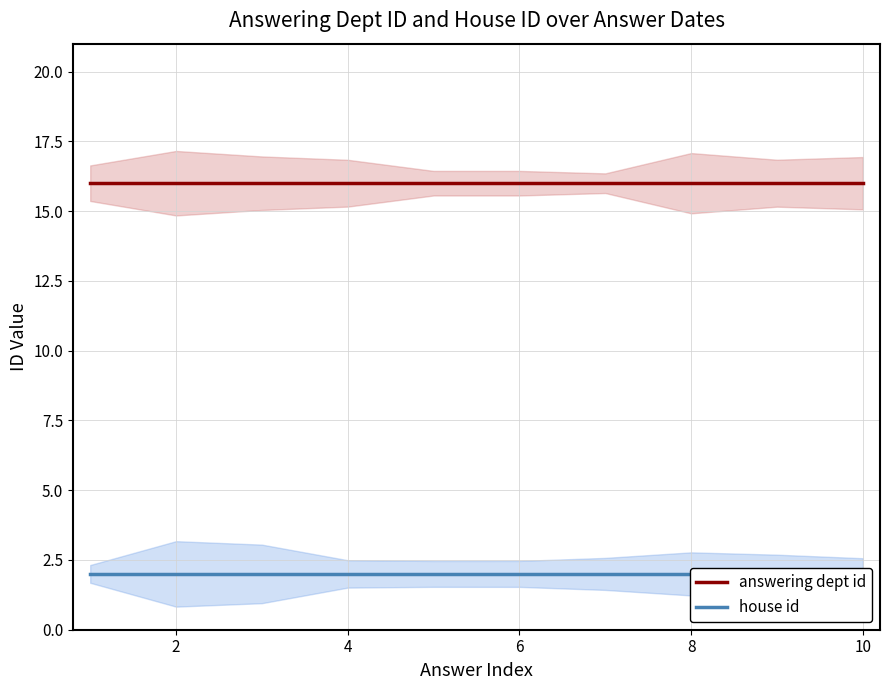

Which series has the largest total across all categories?

answering dept id